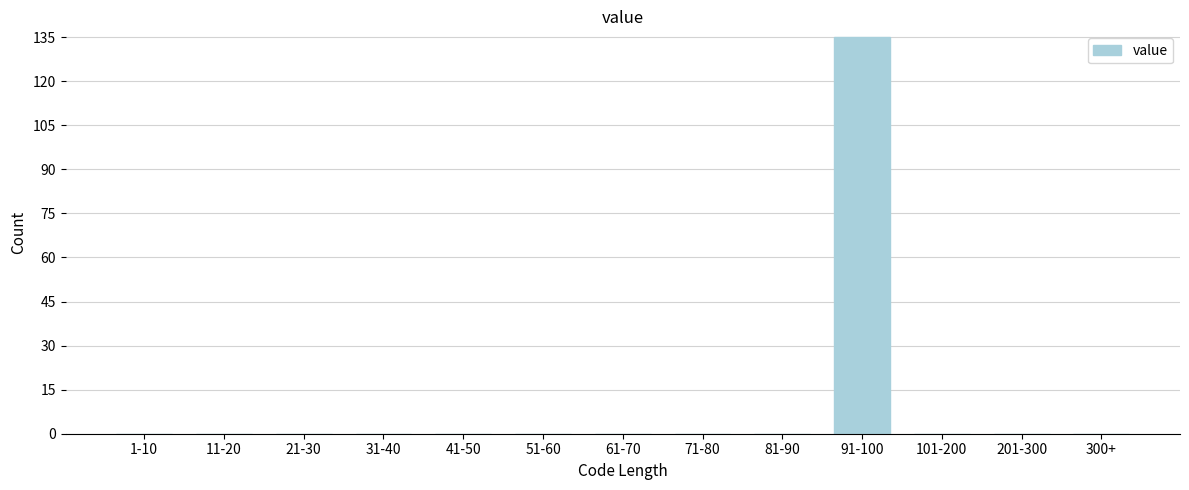

Reading left to right, transcribe all the data shown in this chart.

1-10=0	11-20=0	21-30=0	31-40=0	41-50=0	51-60=0	61-70=0	71-80=0	81-90=0	91-100=135	101-200=0	201-300=0	300+=0